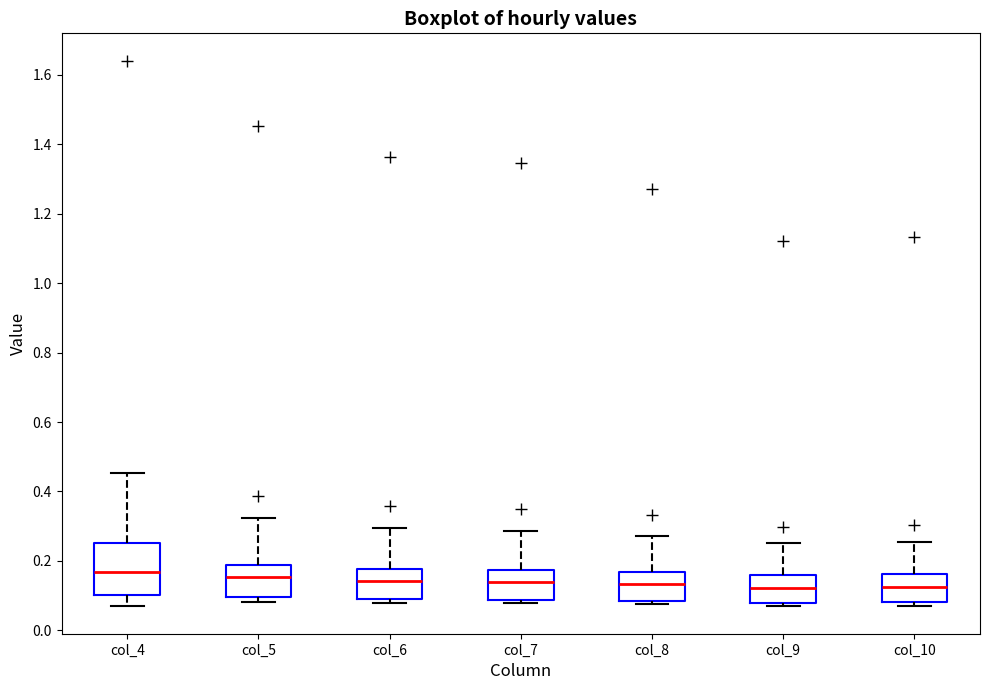

Reading left to right, transcribe this box plot: for each box, give where its median line is, the range the box spans, and where its two whiskers end, as read against the y-axis. The values are not printed on the chart, so give them approximately, as read against the axis.

col_4: median 0.16, box 0.10 to 0.26, whiskers 0.06 to 0.46
col_5: median 0.16, box 0.10 to 0.18, whiskers 0.08 to 0.32
col_6: median 0.14, box 0.10 to 0.18, whiskers 0.08 to 0.30
col_7: median 0.14, box 0.08 to 0.18, whiskers 0.08 (just below the box's lower edge) to 0.28
col_8: median 0.14, box 0.08 to 0.16, whiskers 0.08 (just below the box's lower edge) to 0.28
col_9: median 0.12, box 0.08 to 0.16, whiskers 0.06 to 0.26
col_10: median 0.12, box 0.08 to 0.16, whiskers 0.08 (just below the box's lower edge) to 0.26